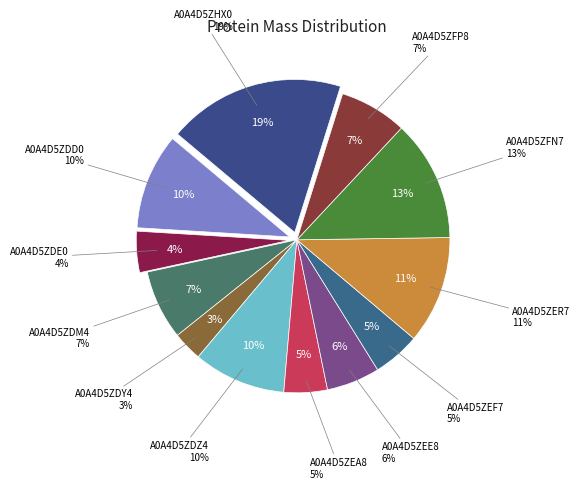

Is it true that A0A4D5ZDD0 is 1% of the pie?

False